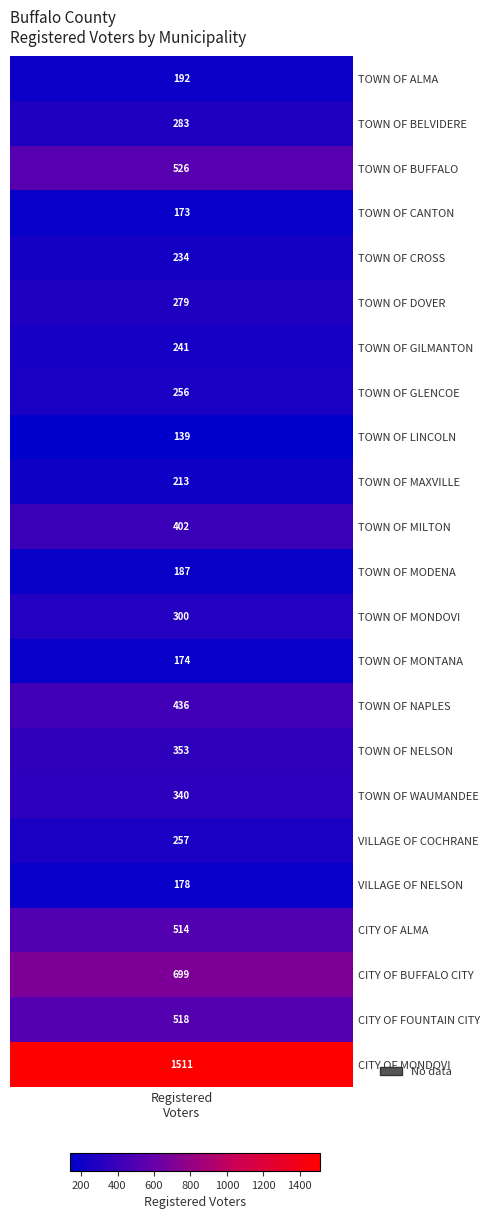

What is the difference between the maximum and minimum values?

1372